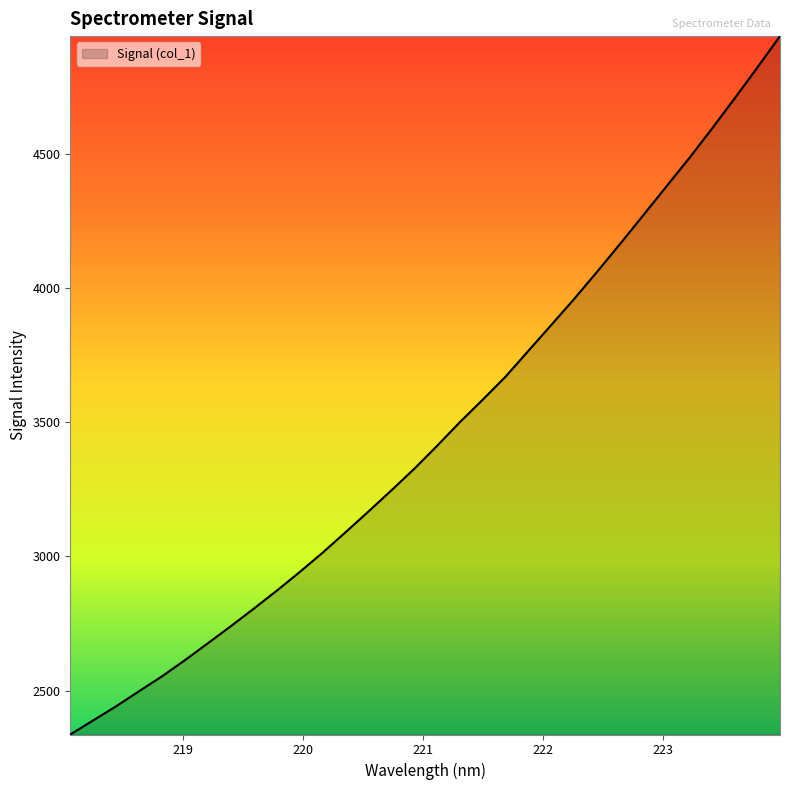

What is the greatest value displayed?

4937.4